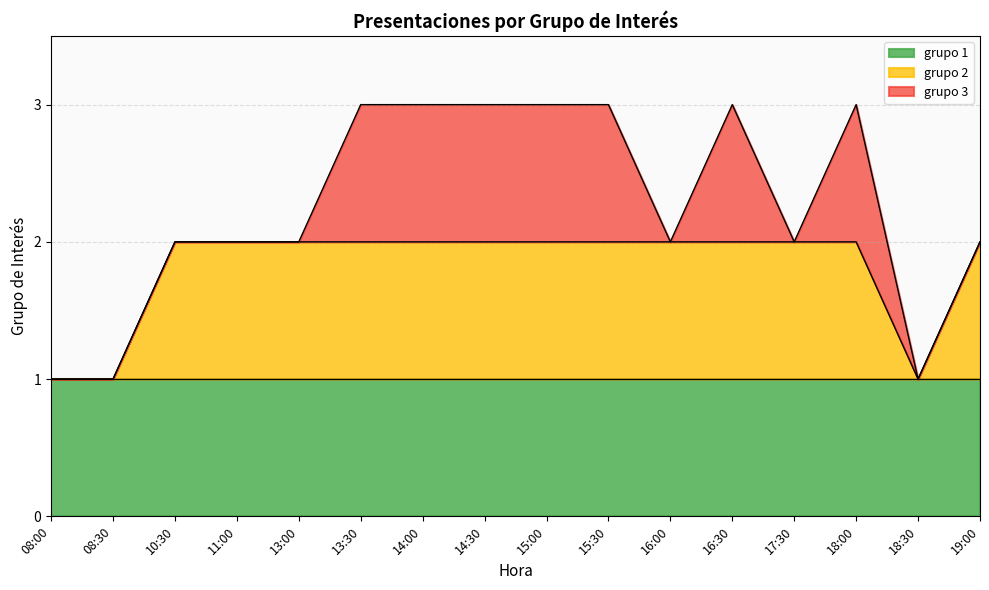

True or false: grupo 2 and grupo 1 intersect in this chart.

False